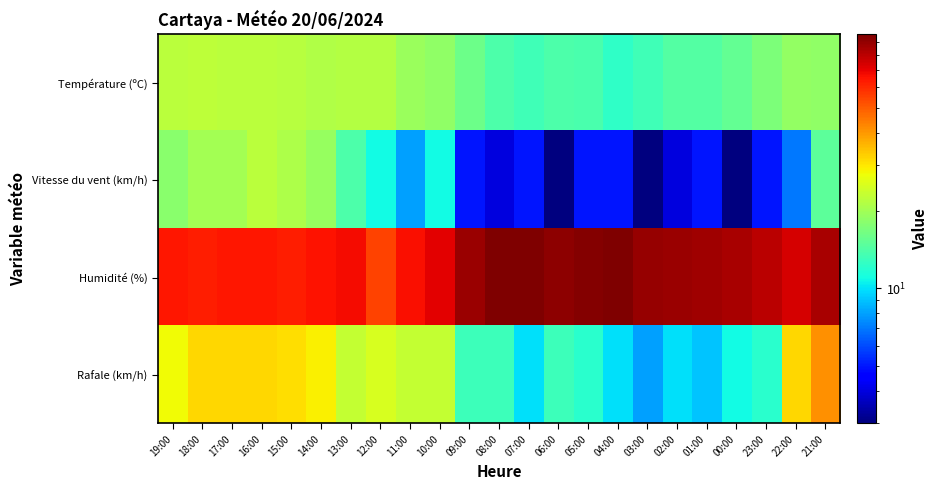

What is the spread (max minus min) of values at 16:00?

42.0